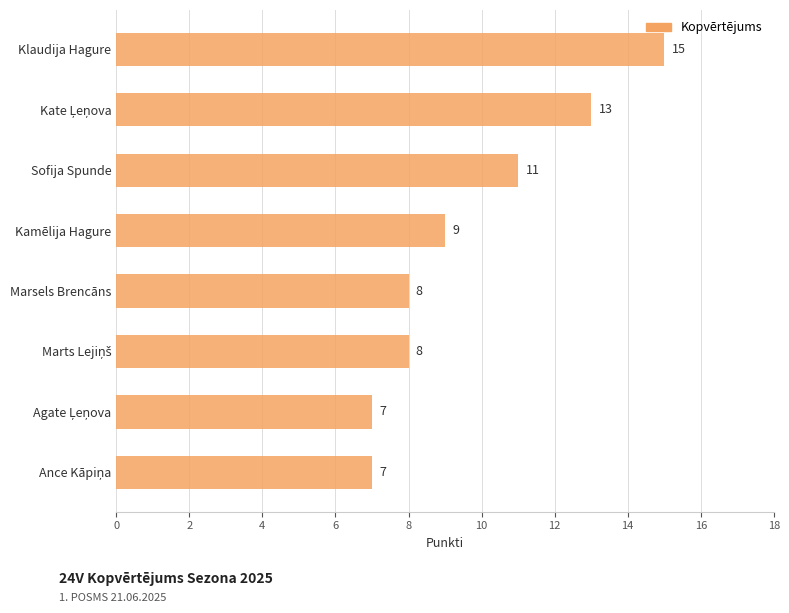

Are the bars horizontal?

Yes